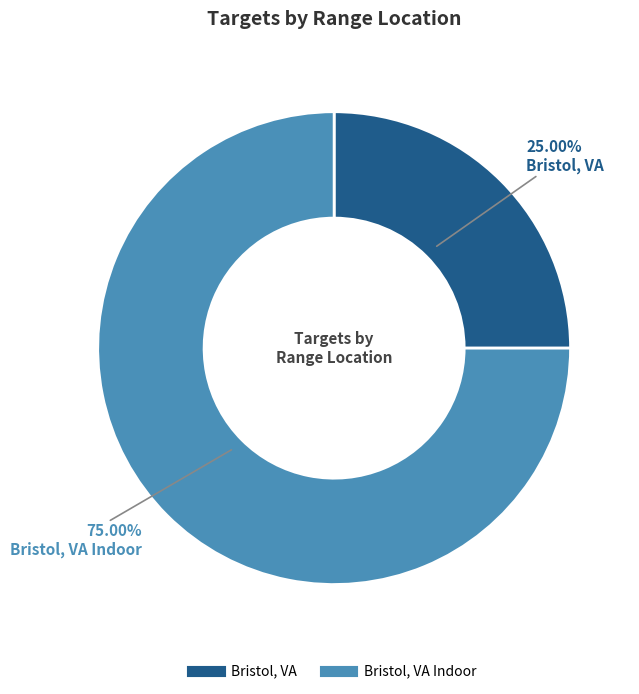

Does any single category account for the majority?

Yes